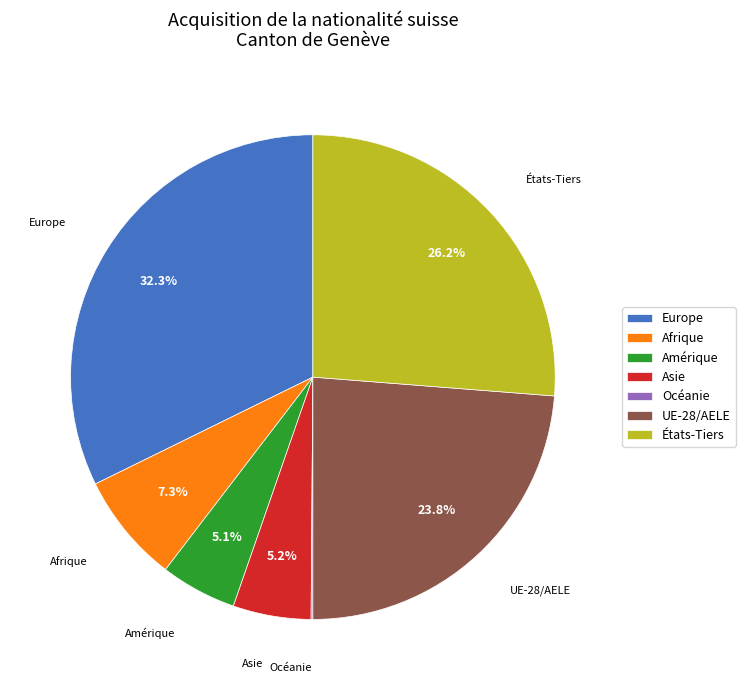

Is there a majority slice in this chart?

No